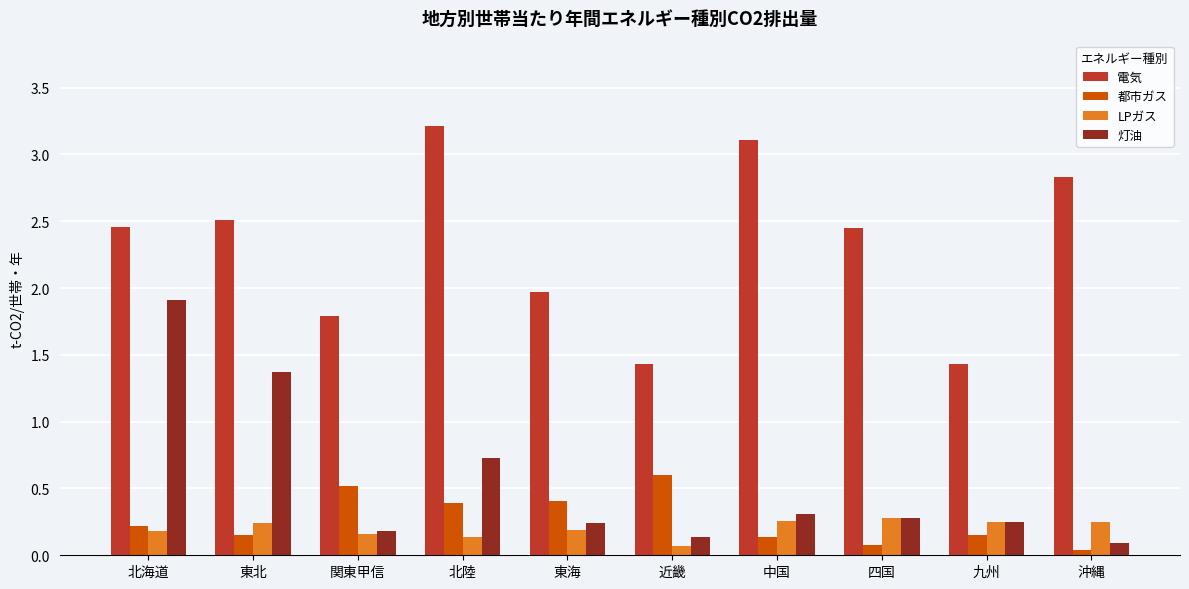

What is the difference between the highest and lowest values at 北陸?

3.1